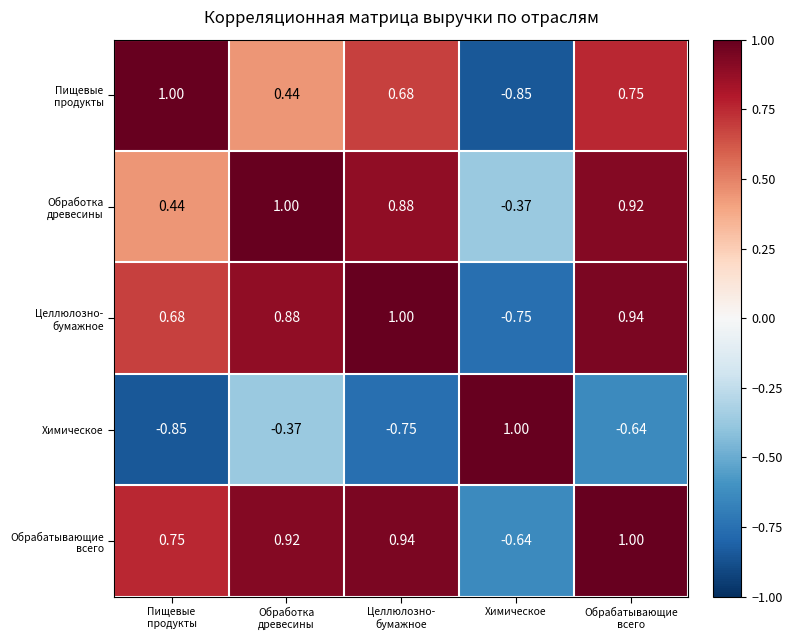

At Пищевые продукты, list the series in order from largest to smallest.

Пищевые продукты, Обрабатывающие всего, Целлюлозно- бумажное, Обработка древесины, Химическое